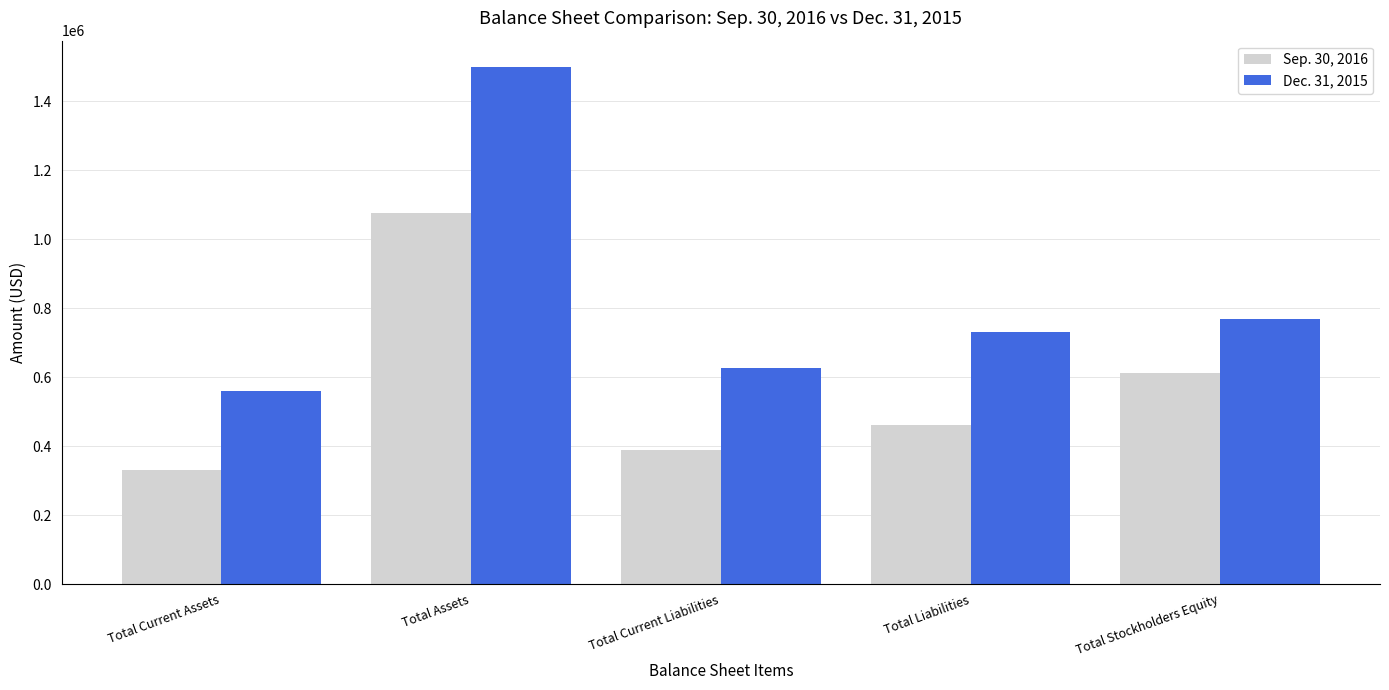

Which label corresponds to the largest value in the chart?

Total Assets